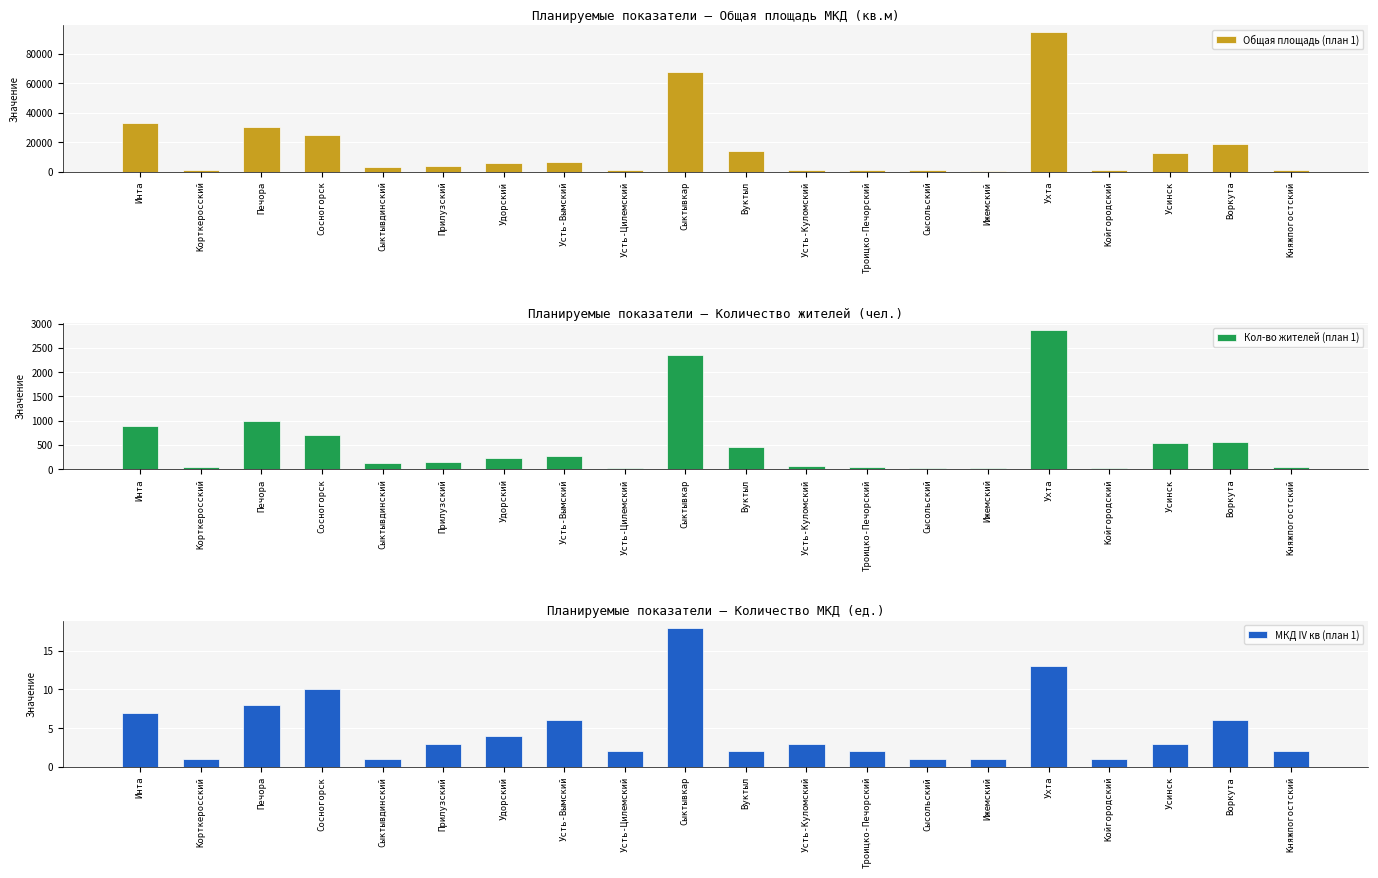

At how many categories does at least one series exceed 90301?

1